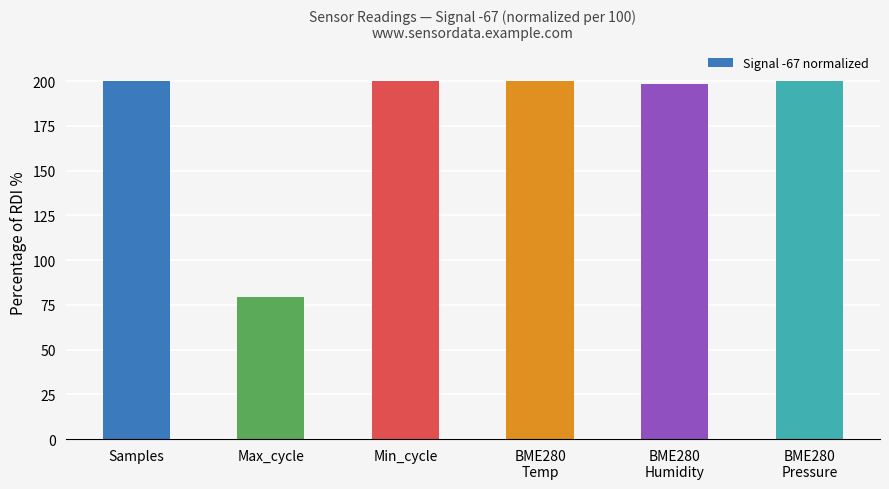

What is the average value?

179.6